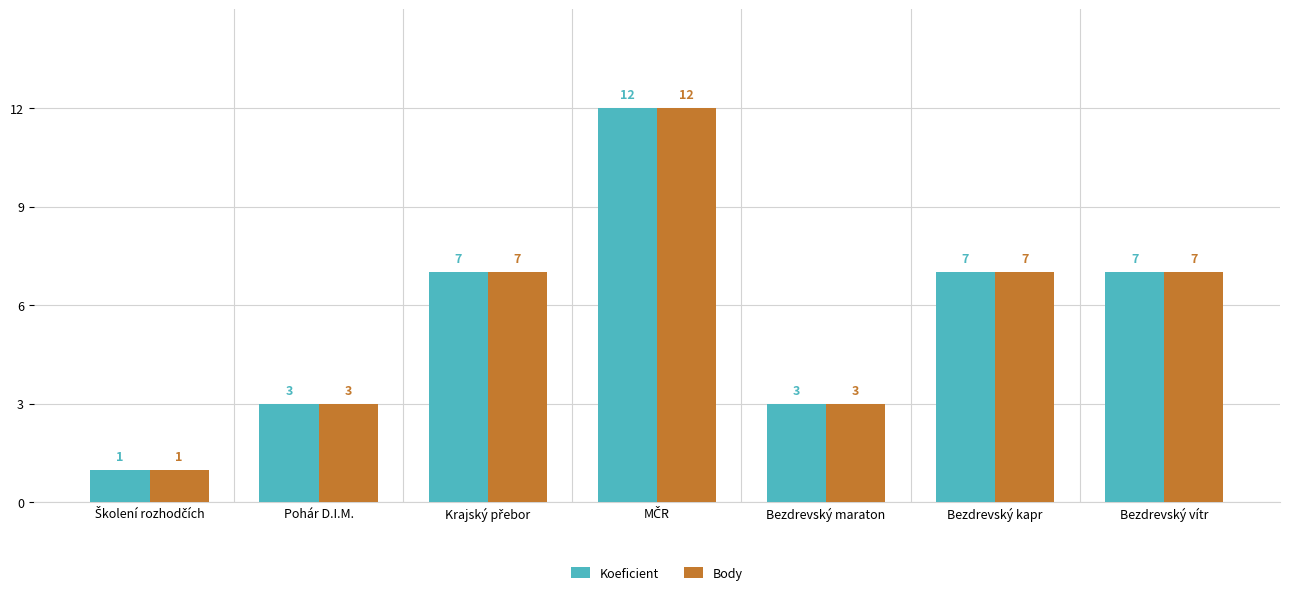

Reading right to left, what are all the values shown in this chart?

Koeficient: 7	7	3	12	7	3	1
Body: 7	7	3	12	7	3	1